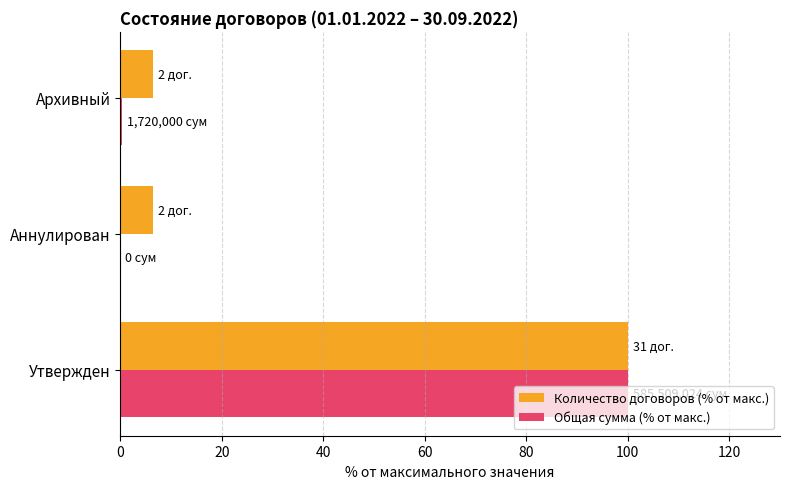

True or false: Общая сумма (% от макс.) has a value of 0.0 at Аннулирован.

True